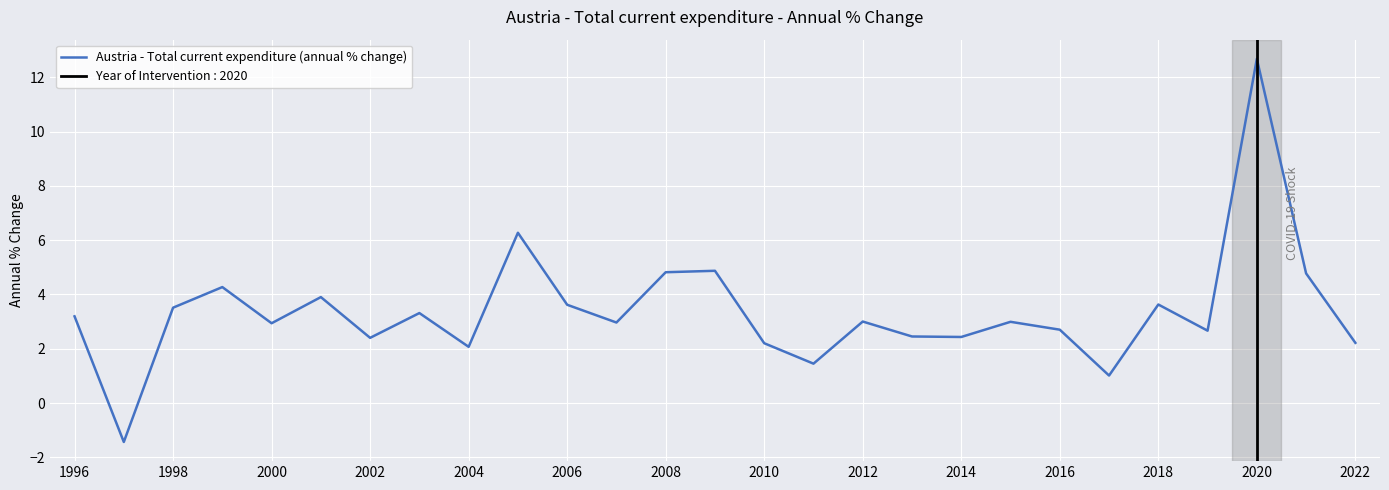

What is the maximum value shown in the chart?

12.7